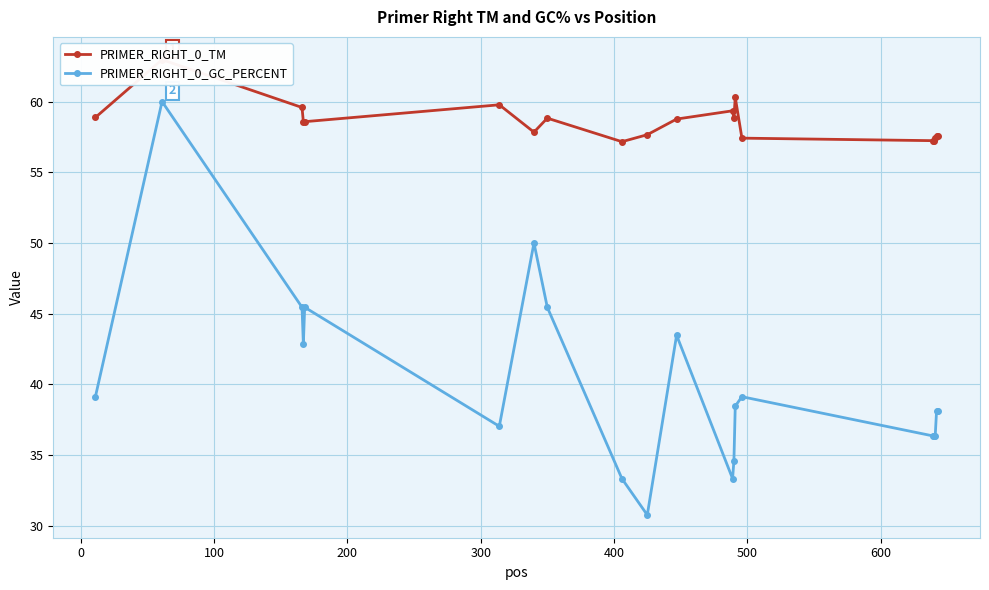

How many values in the PRIMER_RIGHT_0_TM series exceed 58?

11